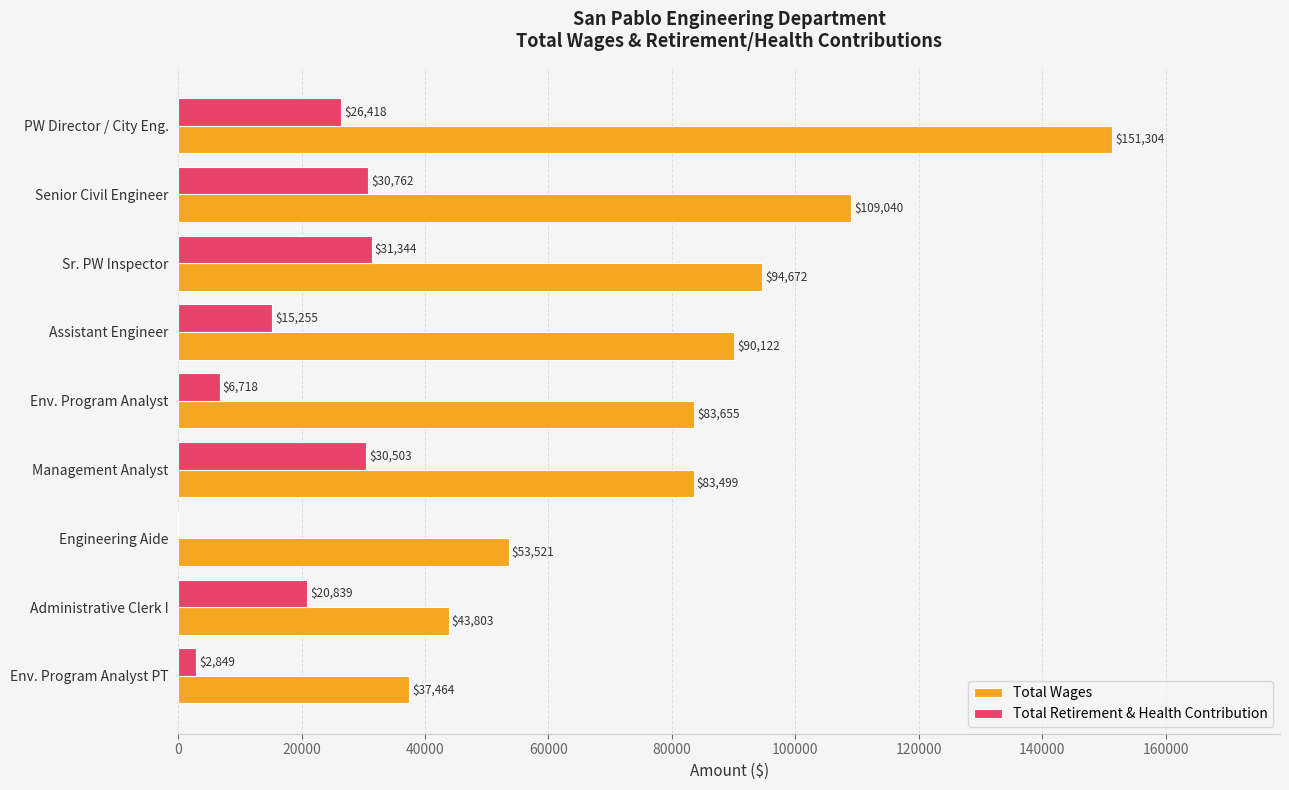

How many categories are shown in the chart?

9